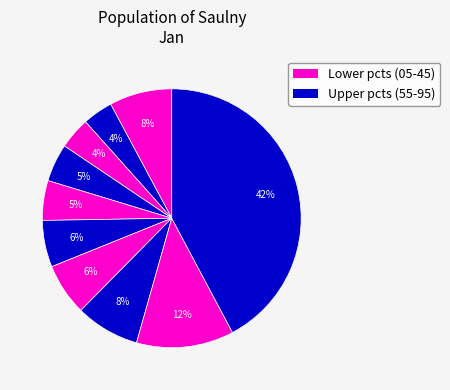

To the nearest percent, what is the average slice percentage?

10%